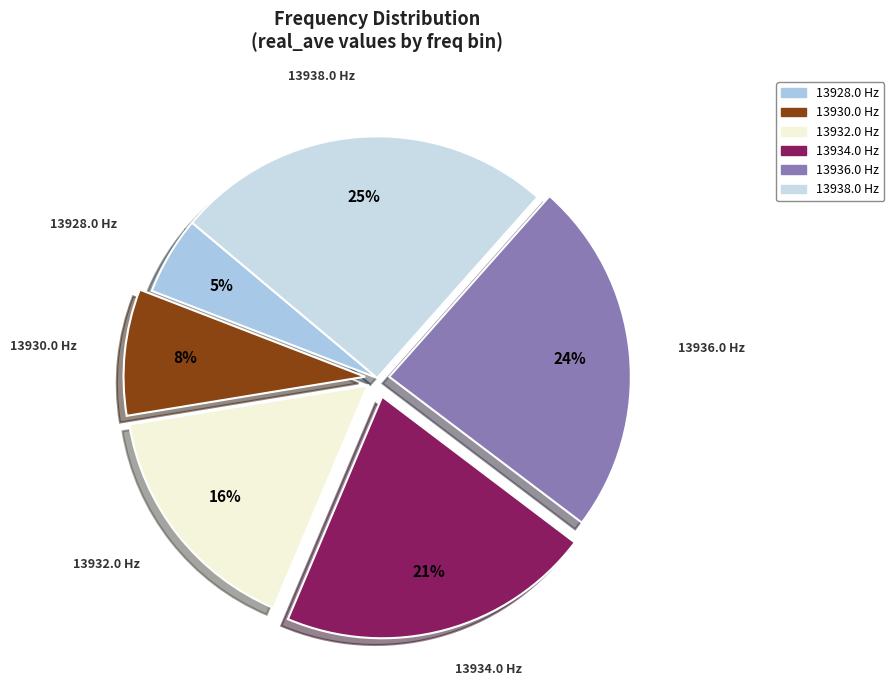

To the nearest percent, what portion does 13932.0 represent?

16%